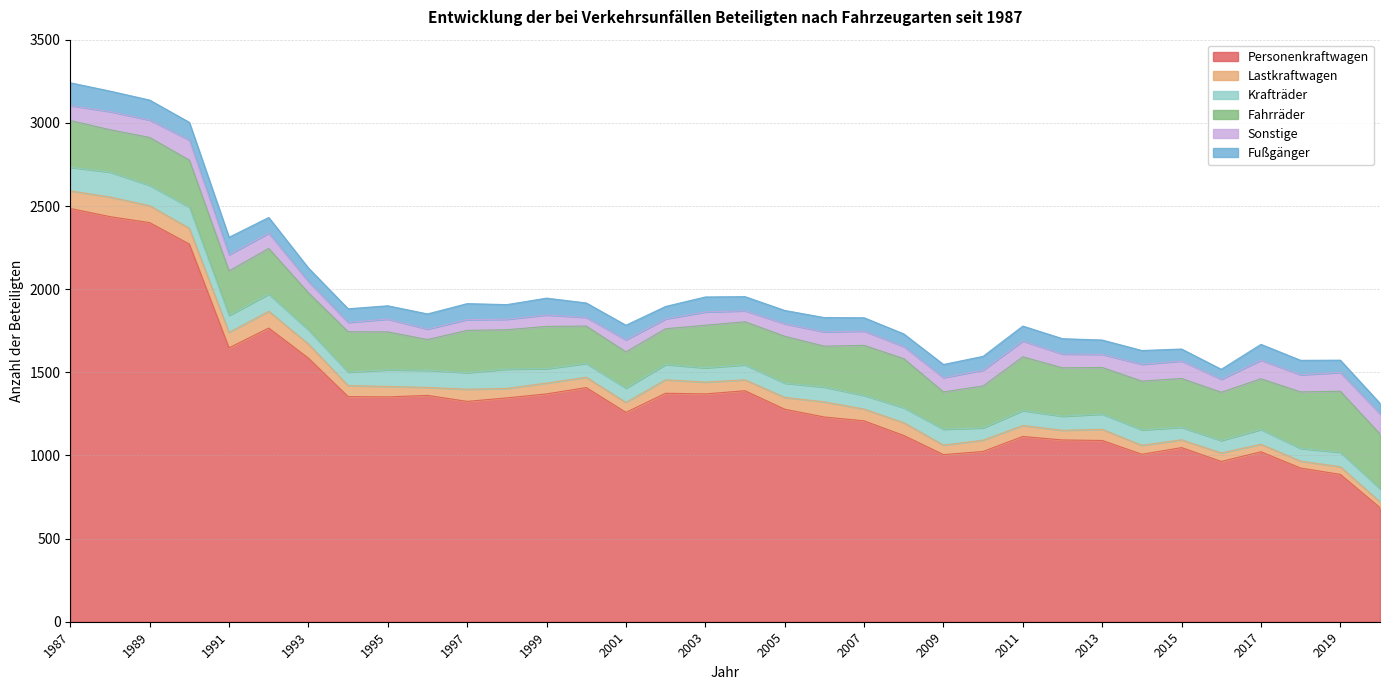

What is the sum of all Lastkraftwagen values?

2358